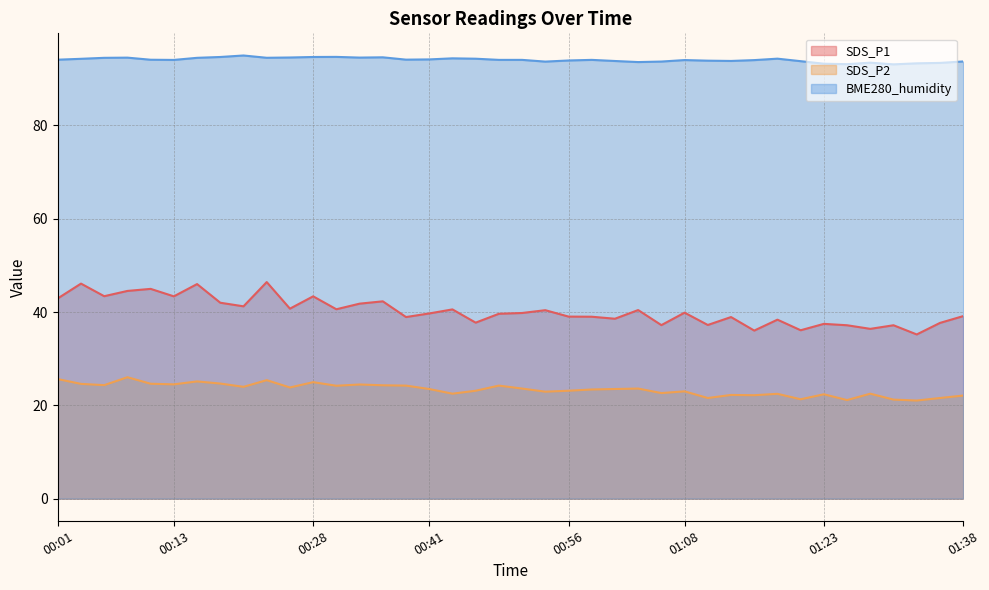

The value of SDS_P1 at 00:28 is 43.4. True or false?

True